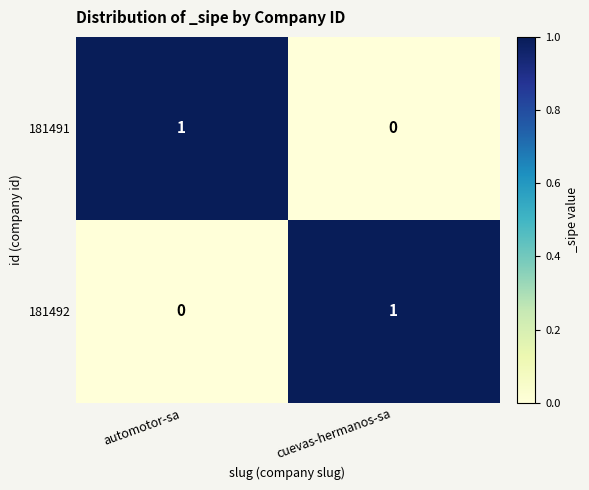

The 181492 series shows 0 at automotor-sa. True or false?

True